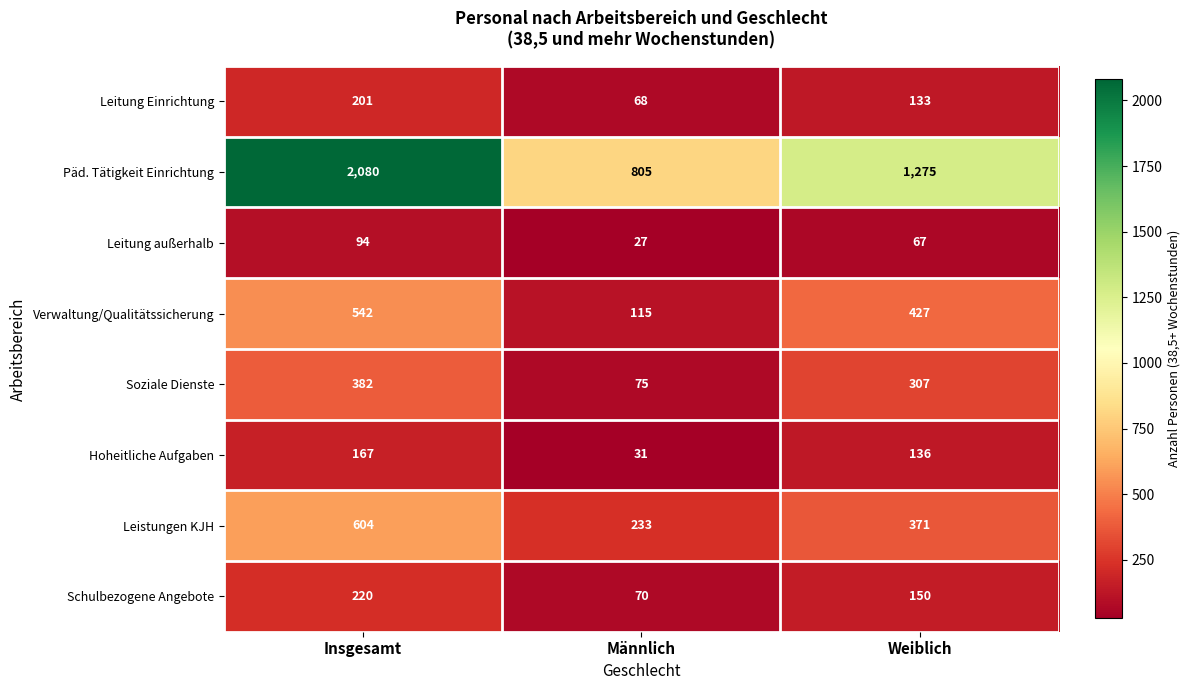

The value of Soziale Dienste at Weiblich is 307. True or false?

True